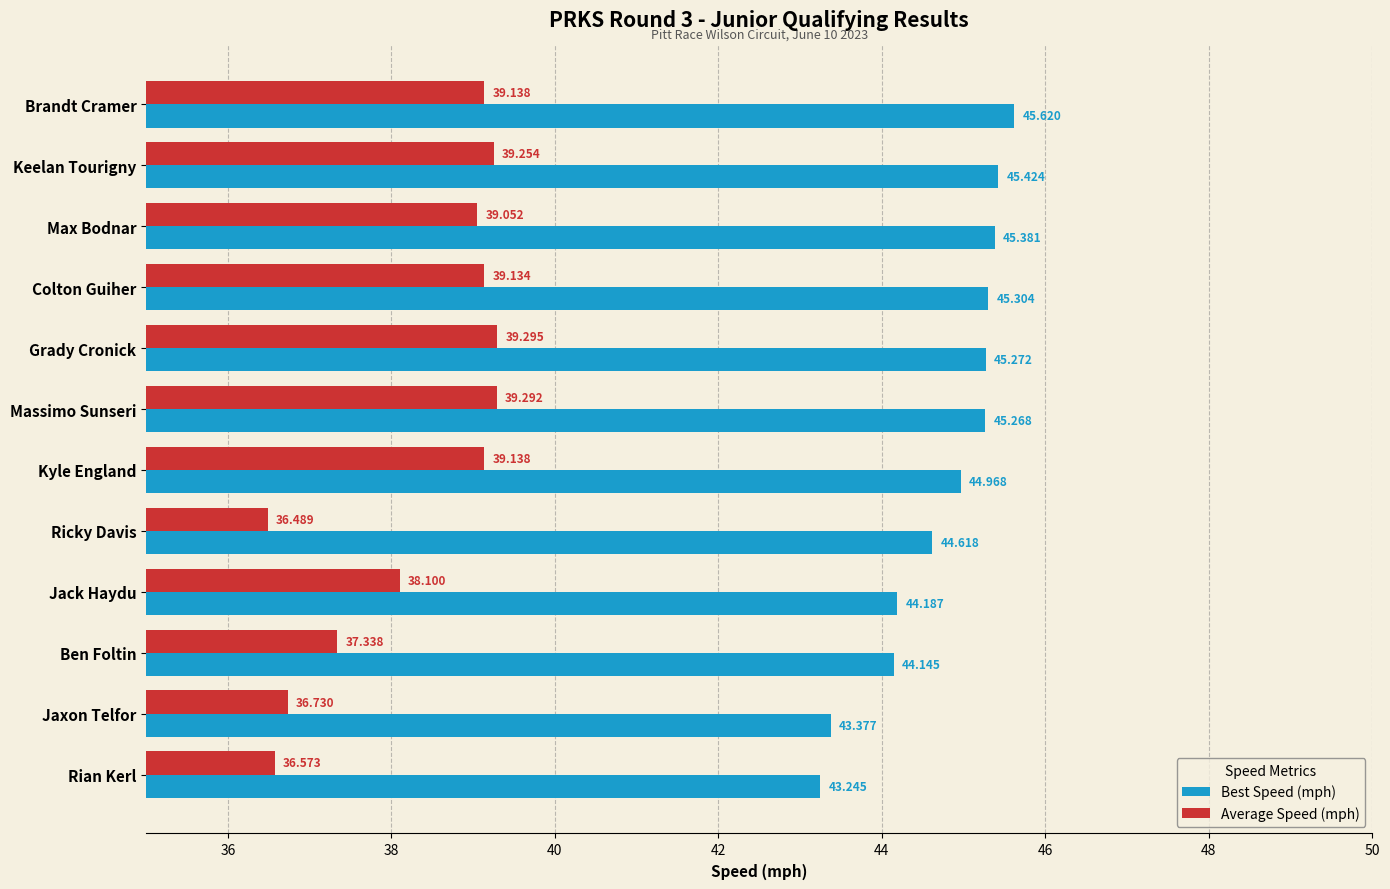

Which category has the lowest value across all series?

Ricky Davis